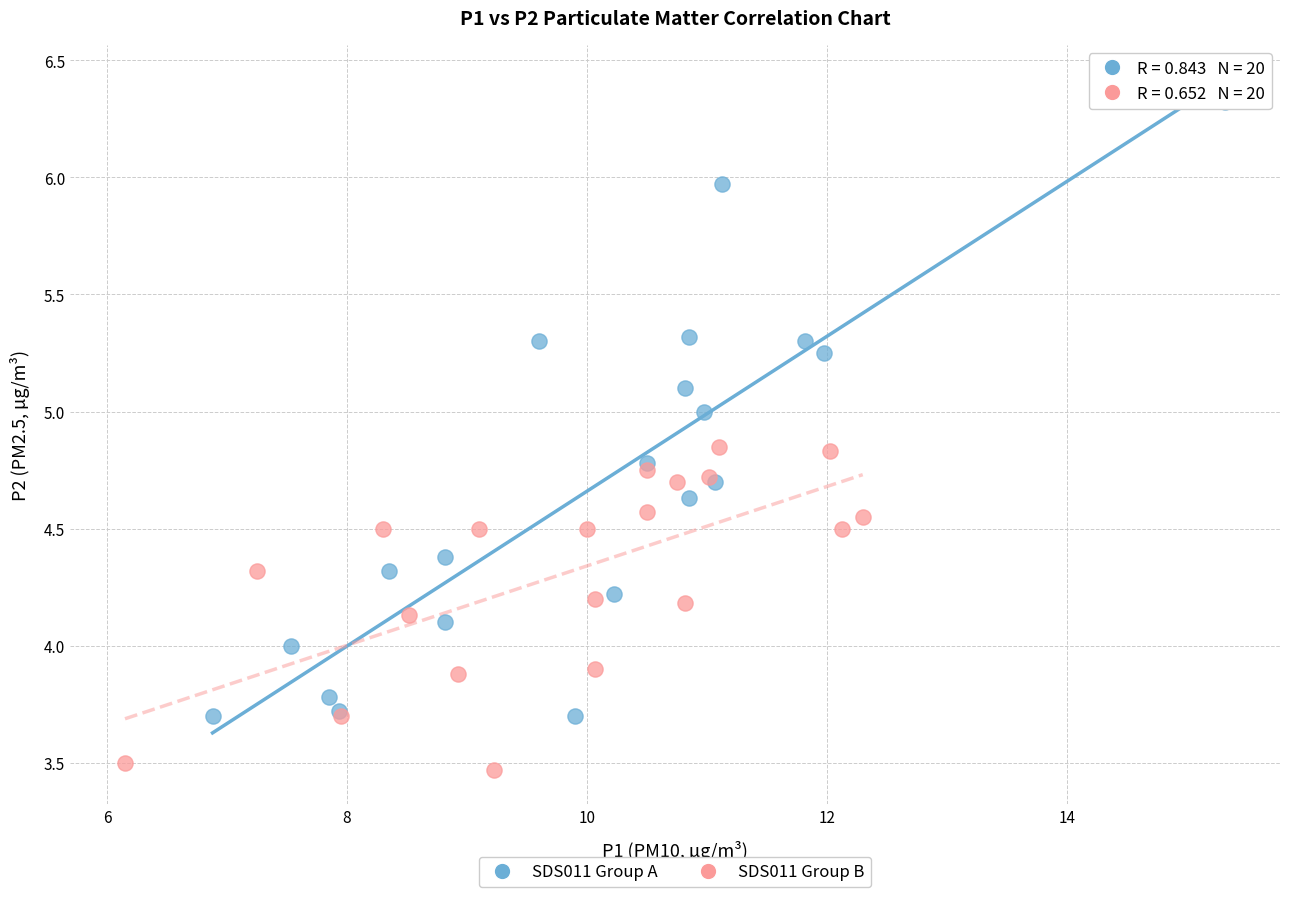

Which series has the largest Y range (max minus min)?

SDS011 Group A